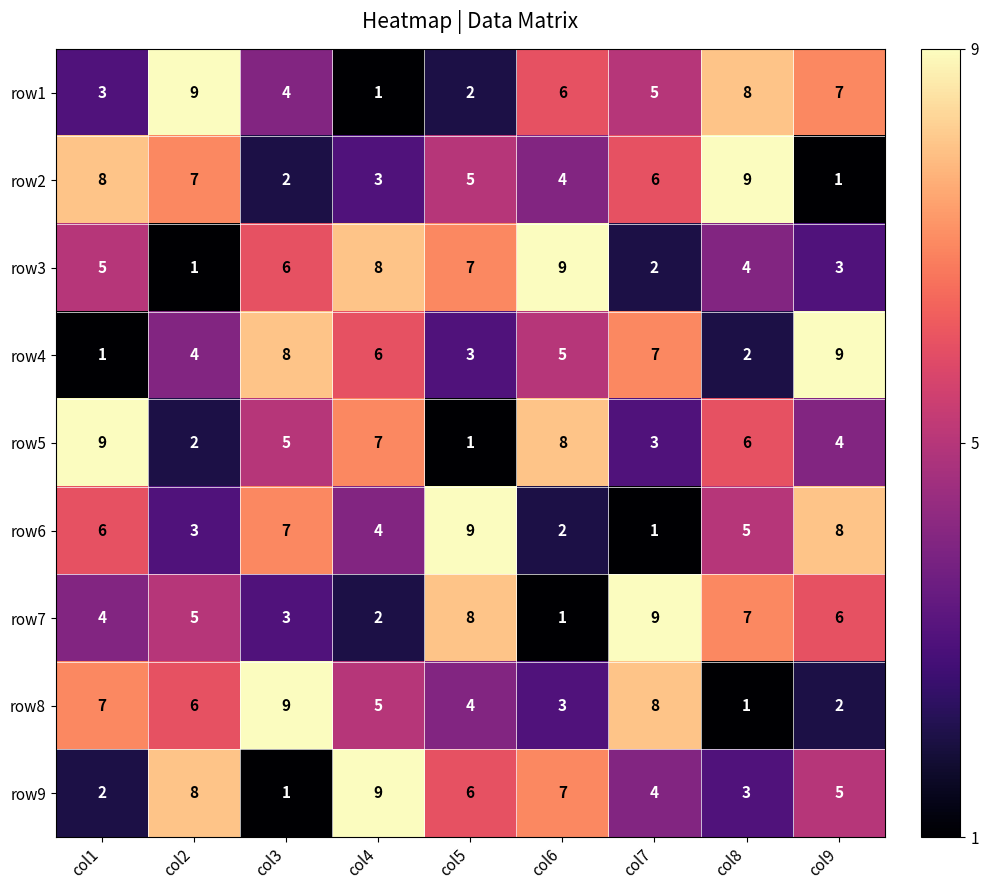

At which label does row5 first exceed 5?

col1